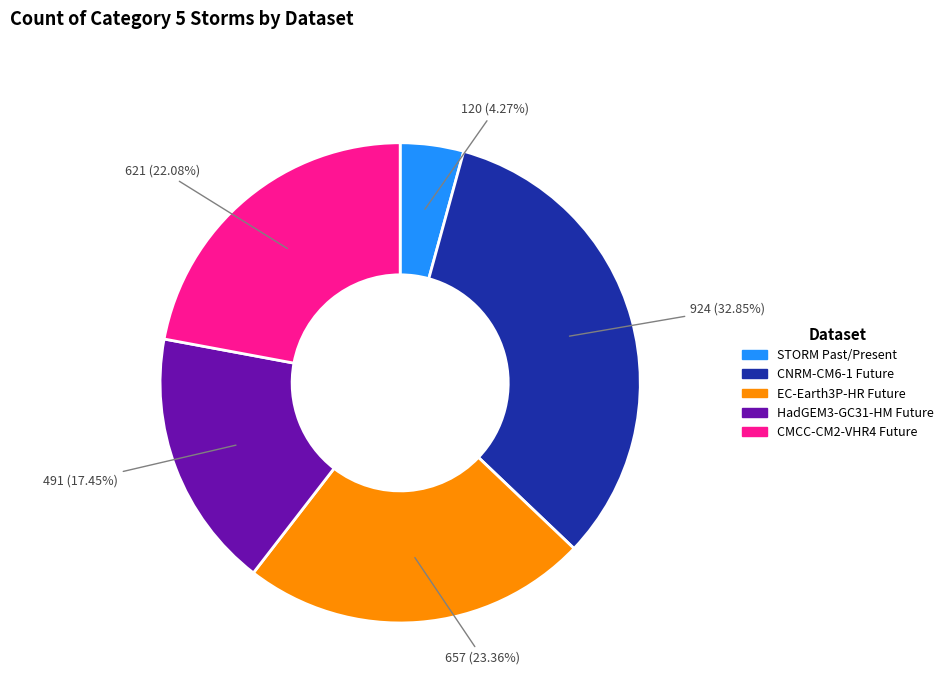

Does any single category account for the majority?

No